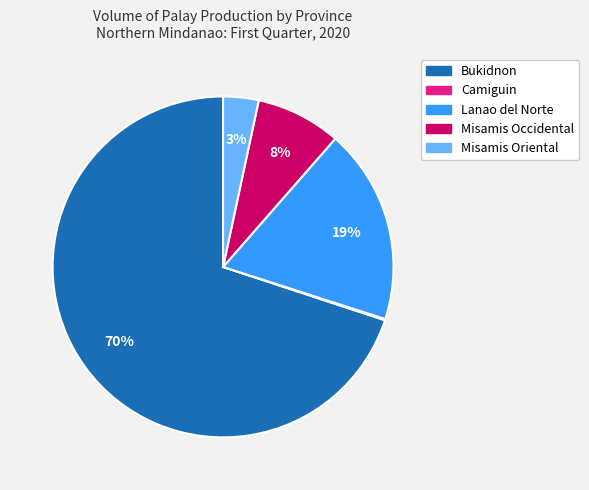

What is the largest slice in the pie chart?

Bukidnon